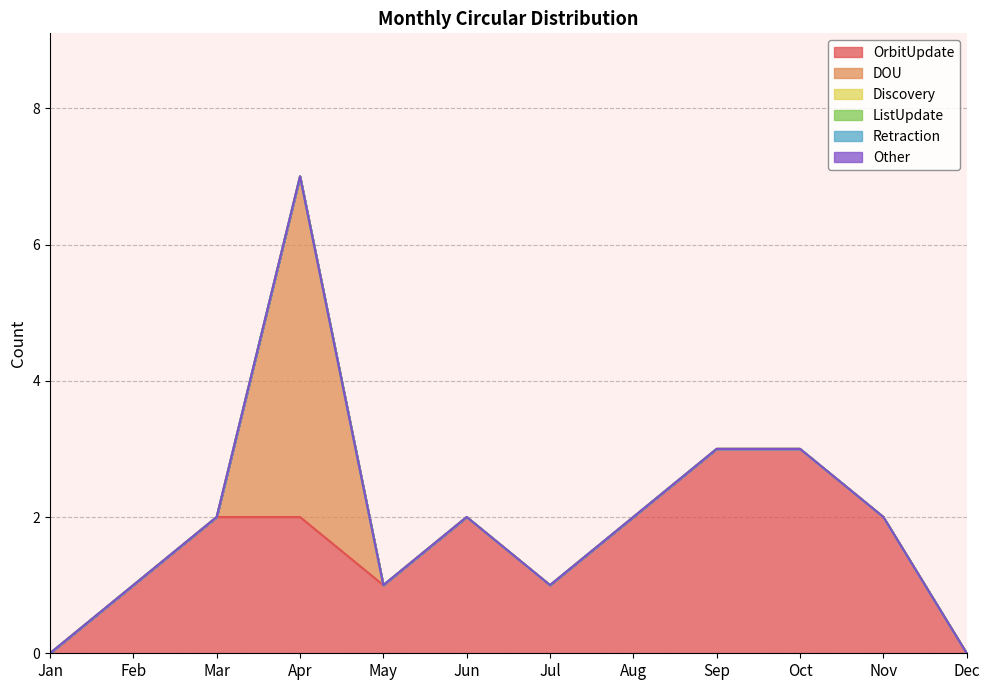

Reading left to right, extract all data points from this chart.

OrbitUpdate: Jan=0	Feb=1	Mar=2	Apr=2	May=1	Jun=2	Jul=1	Aug=2	Sep=3	Oct=3	Nov=2	Dec=0
DOU: Jan=0	Feb=0	Mar=0	Apr=5	May=0	Jun=0	Jul=0	Aug=0	Sep=0	Oct=0	Nov=0	Dec=0
Discovery: Jan=0	Feb=0	Mar=0	Apr=0	May=0	Jun=0	Jul=0	Aug=0	Sep=0	Oct=0	Nov=0	Dec=0
ListUpdate: Jan=0	Feb=0	Mar=0	Apr=0	May=0	Jun=0	Jul=0	Aug=0	Sep=0	Oct=0	Nov=0	Dec=0
Retraction: Jan=0	Feb=0	Mar=0	Apr=0	May=0	Jun=0	Jul=0	Aug=0	Sep=0	Oct=0	Nov=0	Dec=0
Other: Jan=0	Feb=0	Mar=0	Apr=0	May=0	Jun=0	Jul=0	Aug=0	Sep=0	Oct=0	Nov=0	Dec=0